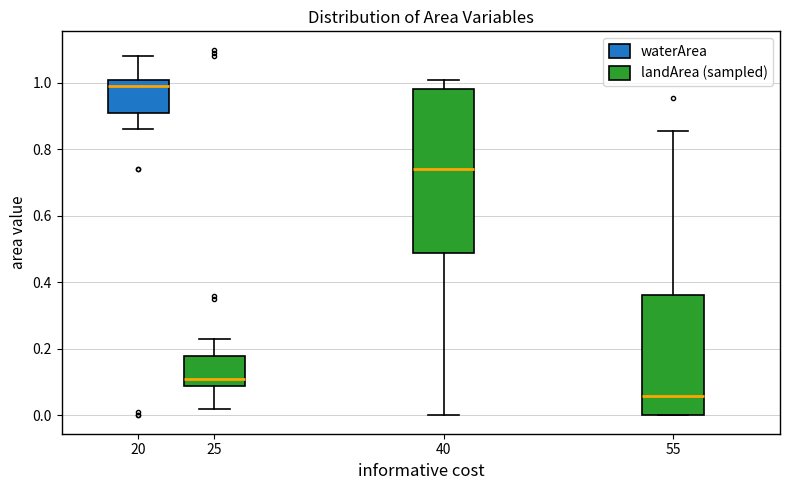

Reading left to right, transcribe this box plot: for each box, give where its median line is, the range the box spans, and where its two whiskers end, as read against the y-axis. The values are not printed on the chart, so give them approximately, as read against the axis.

20: median 1.00, box 0.92 to 1.02, whiskers 0.86 to 1.08
25: median 0.12, box 0.10 to 0.18, whiskers 0.02 to 0.24
40: median 0.74, box 0.48 to 0.98, whiskers 0.00 to 1.02
55: median 0.06, box 0.00 to 0.36, whiskers 0.00 to 0.86